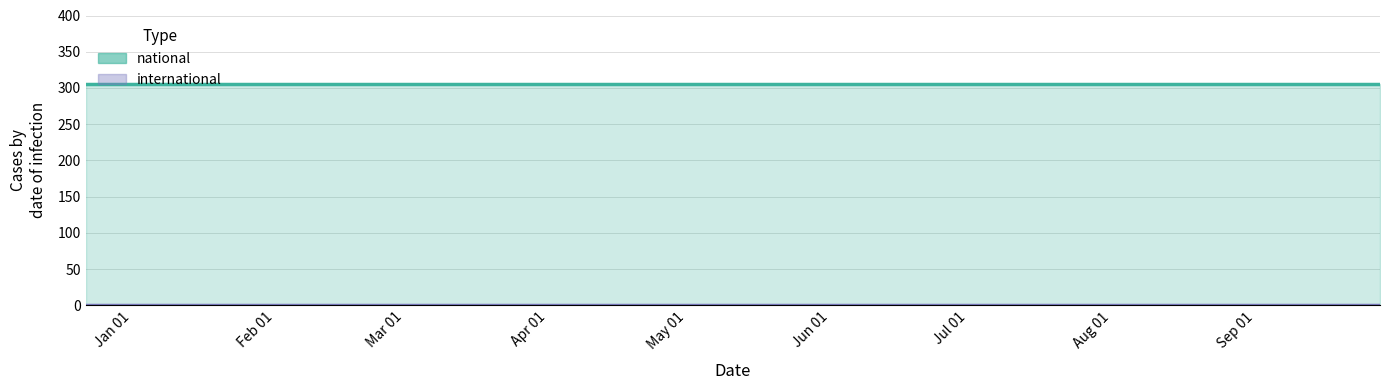

True or false: national has more than 2 points higher than both neighbors.

False